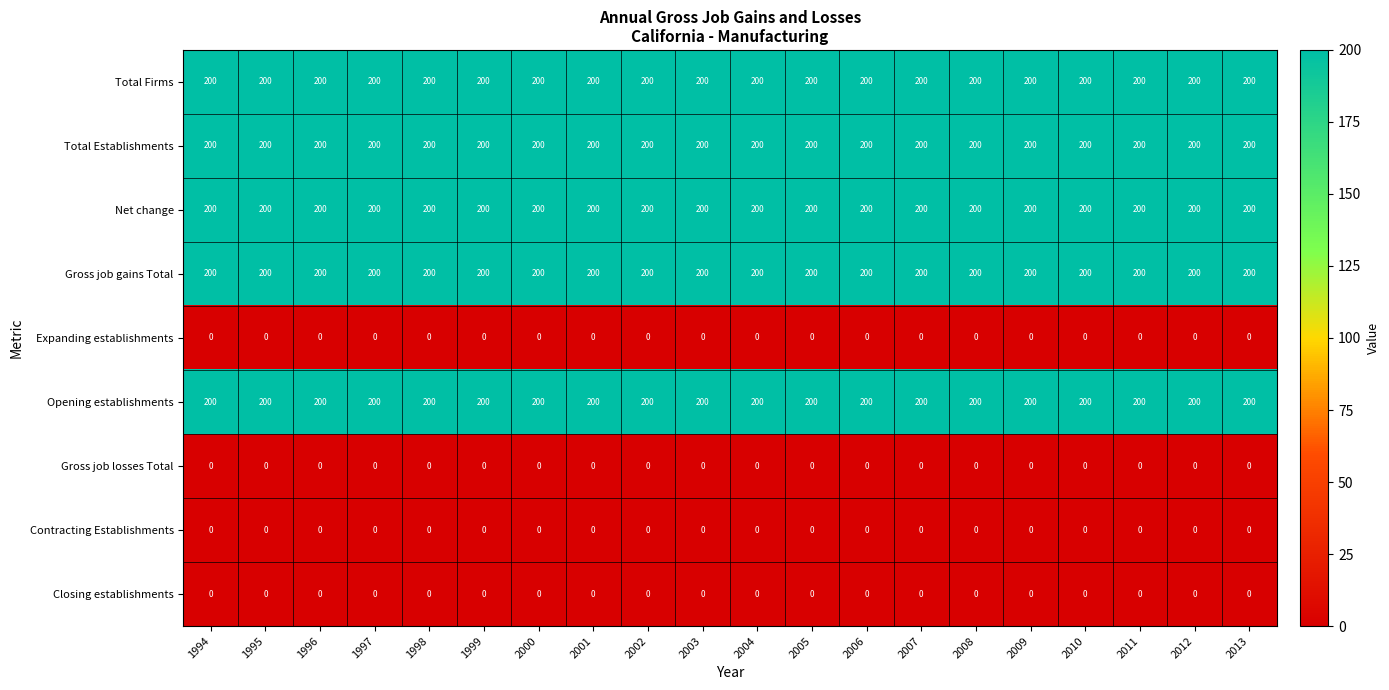

What is the sum of all Total Firms values?

4000